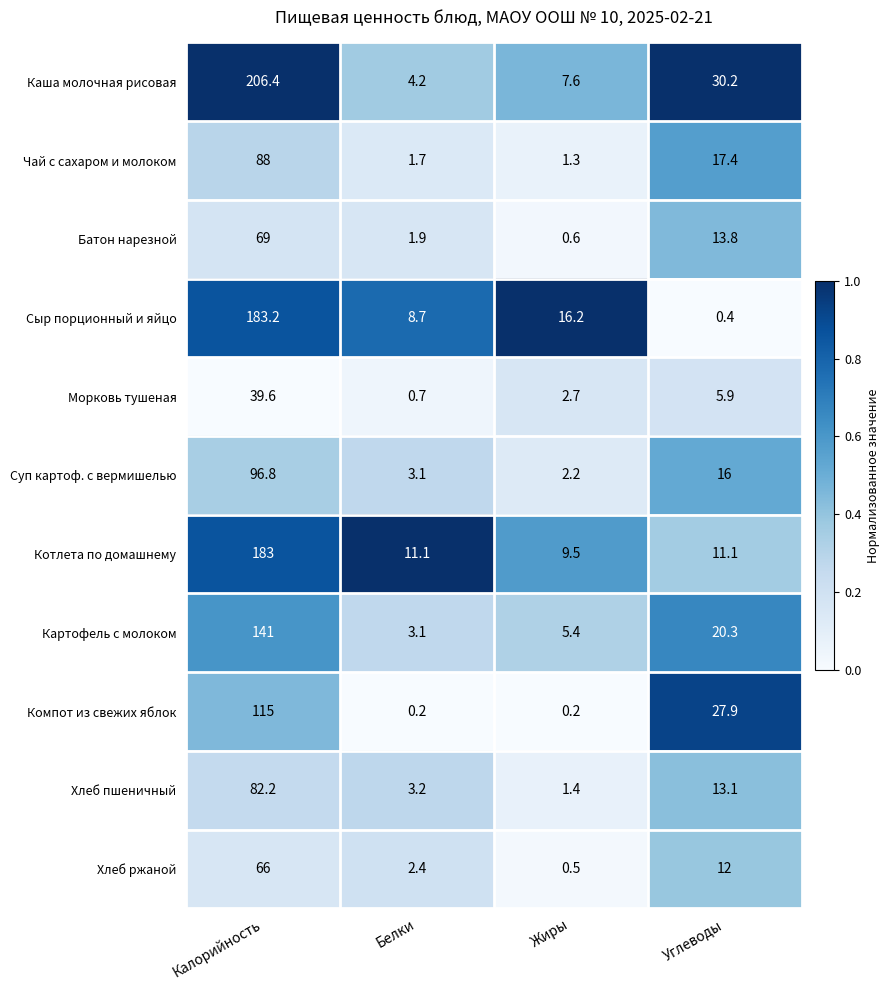

Which series has the largest total across all categories?

Каша молочная рисовая